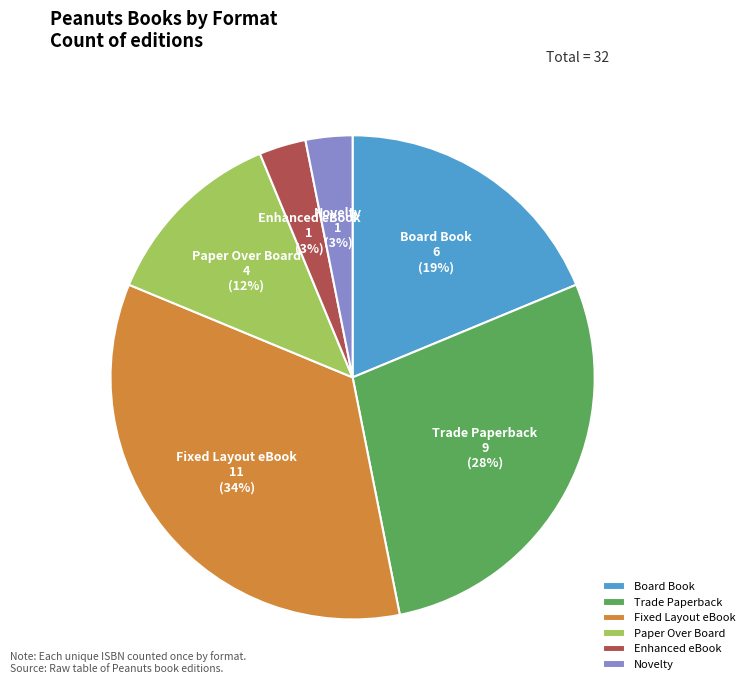

Between Board Book and Trade Paperback, which is larger?

Trade Paperback